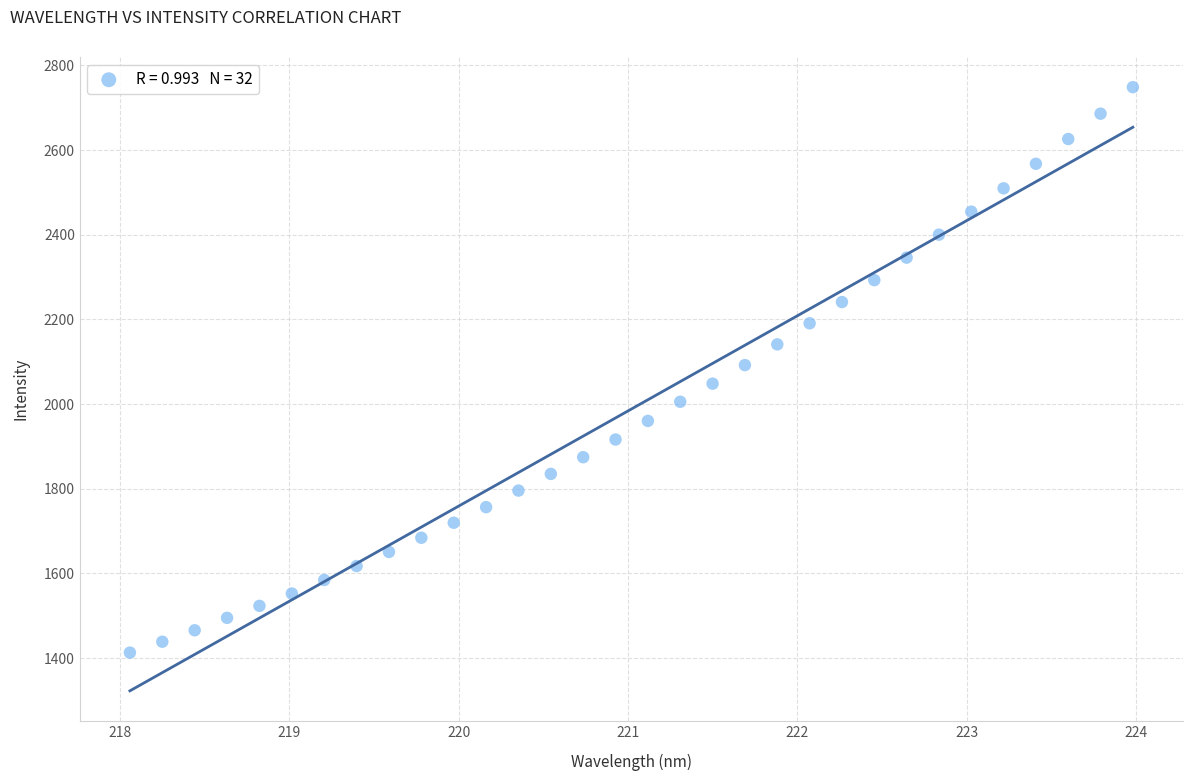

What is the range of Y values (max minus min)?

1336.0